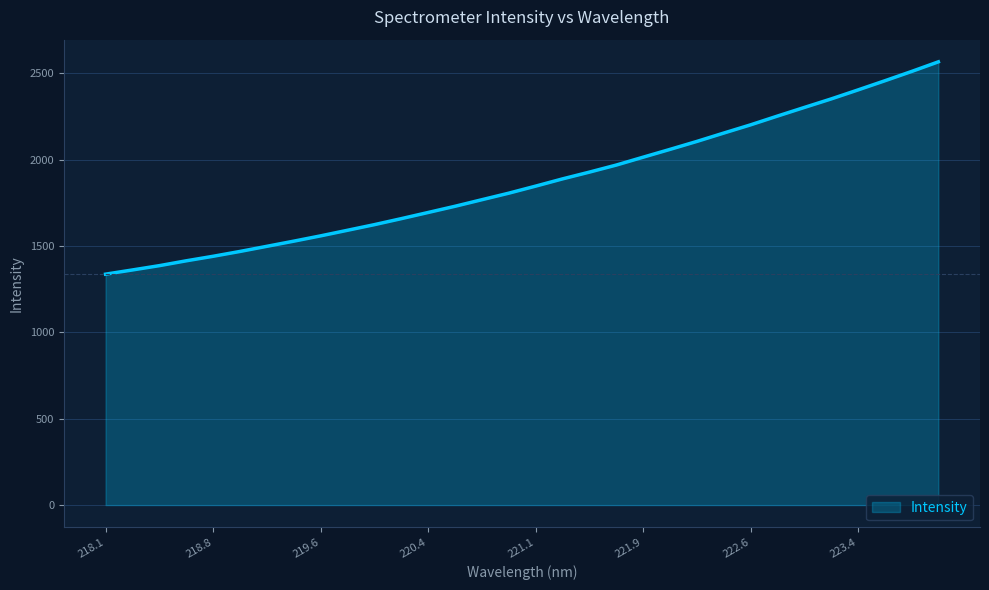

What is the sum of all values?

59873.1